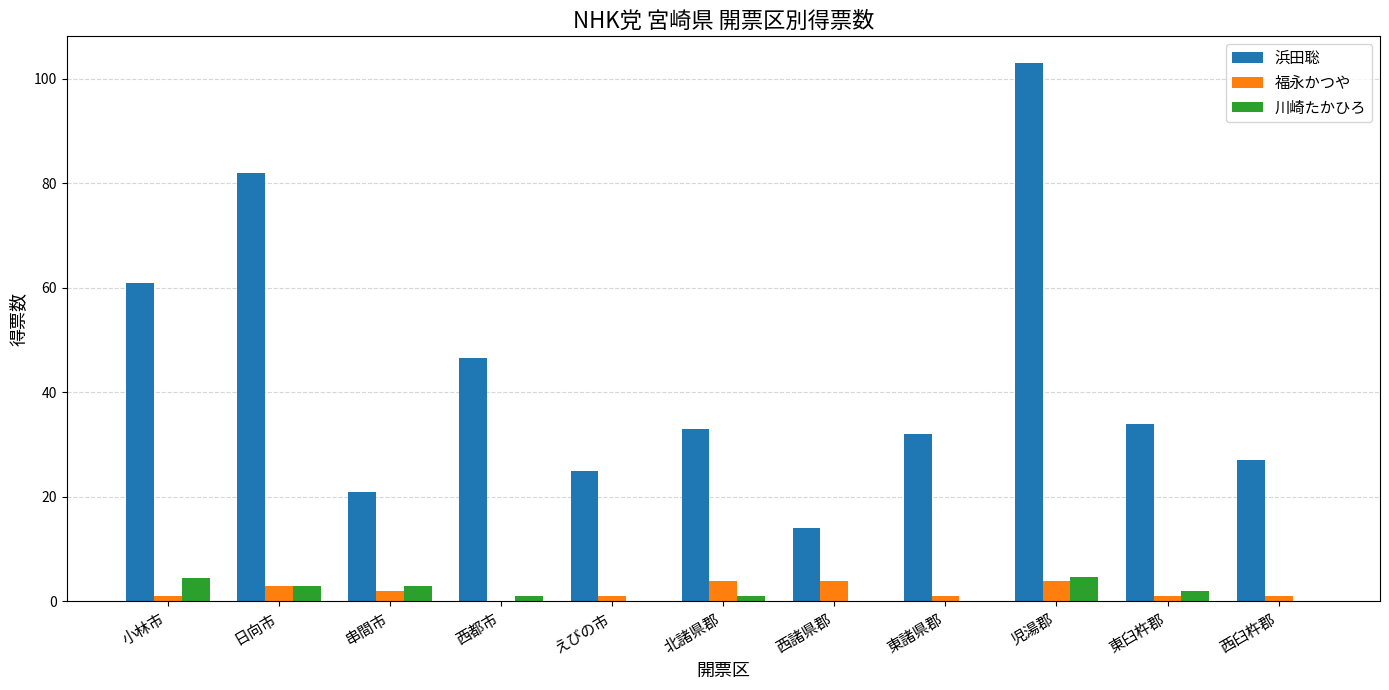

The 浜田聡 series shows 50.3 at 東臼杵郡. True or false?

False